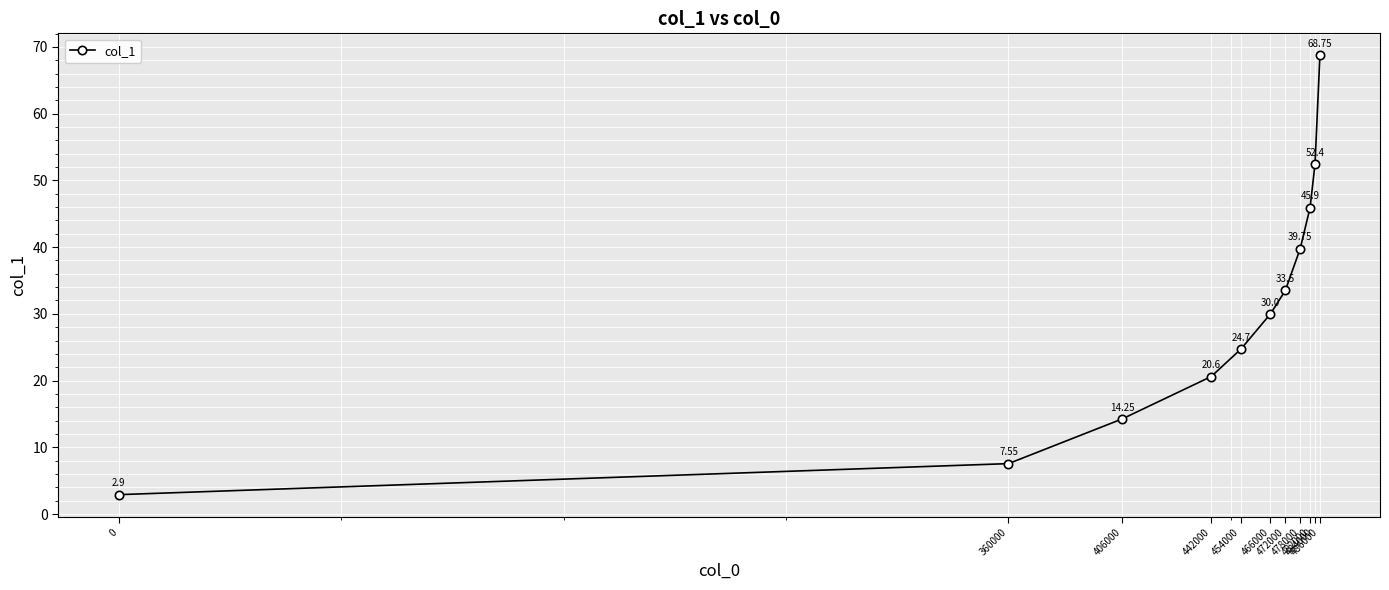

True or false: there are more than 2 points higher than both neighbors.

False